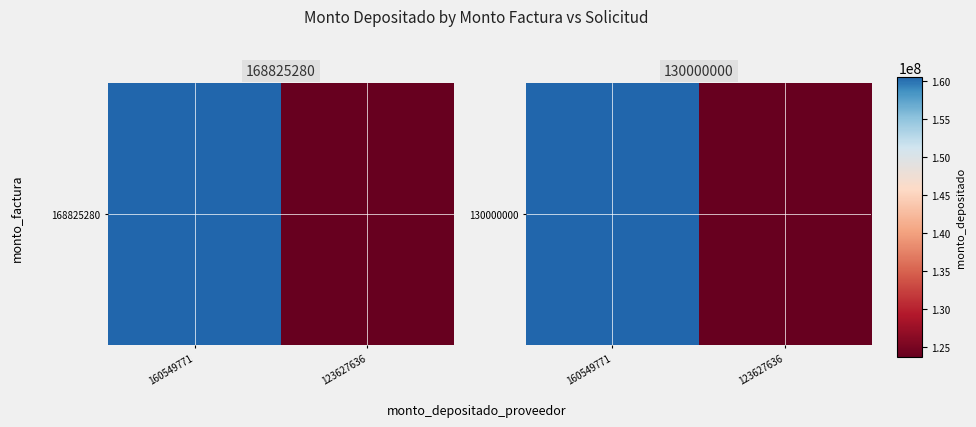

Where is the data nearest to the value 142088703?

123627636